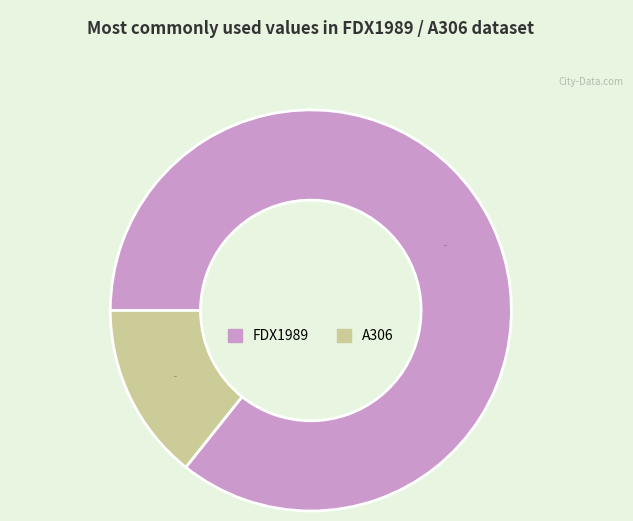

What is the ratio of the value at A306 to the value at FDX1989?

0.2